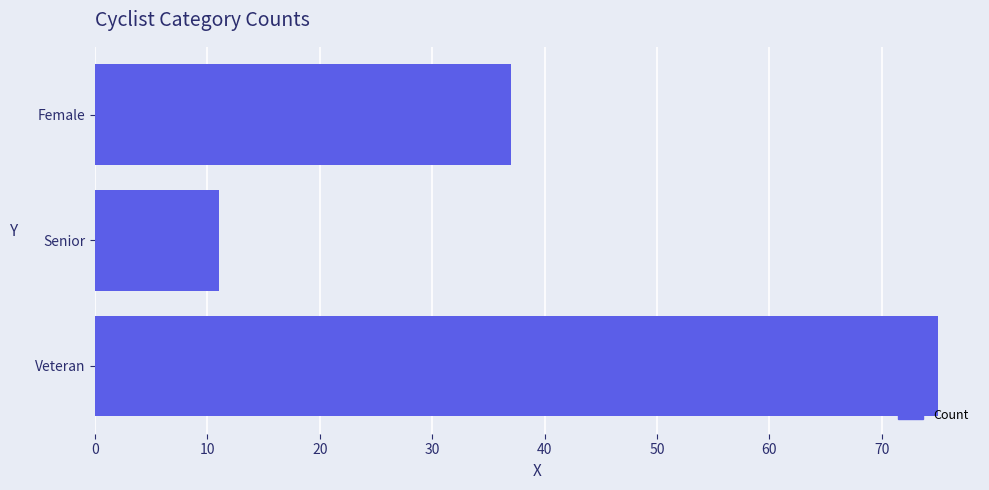

What is the sum of all values?

123